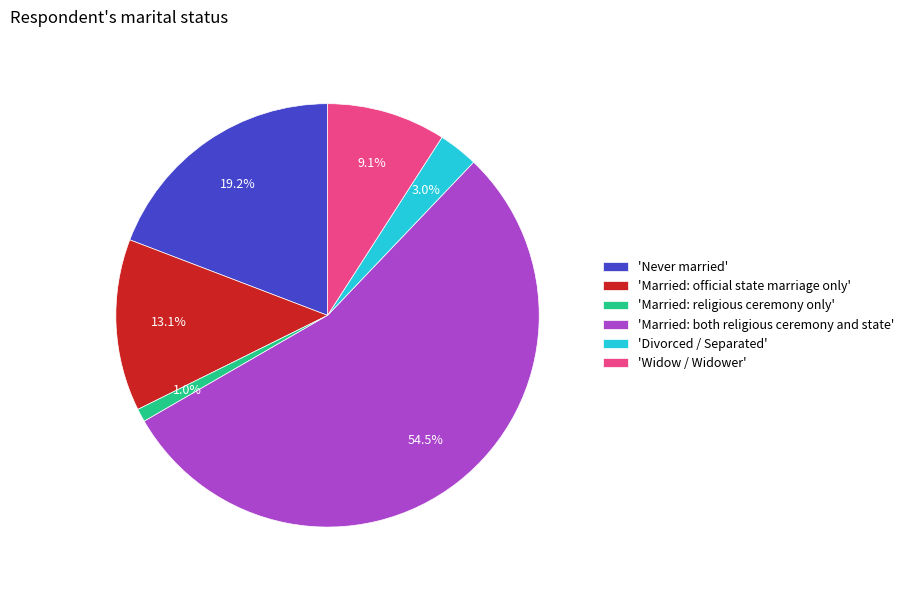

Is there any slice that represents more than half of the pie?

Yes